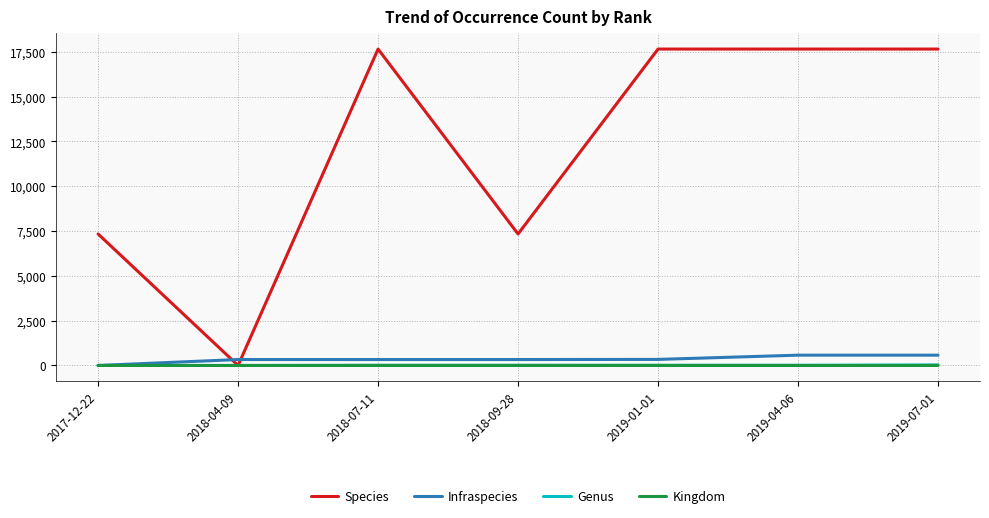

How many times do Infraspecies and Species cross each other?

2